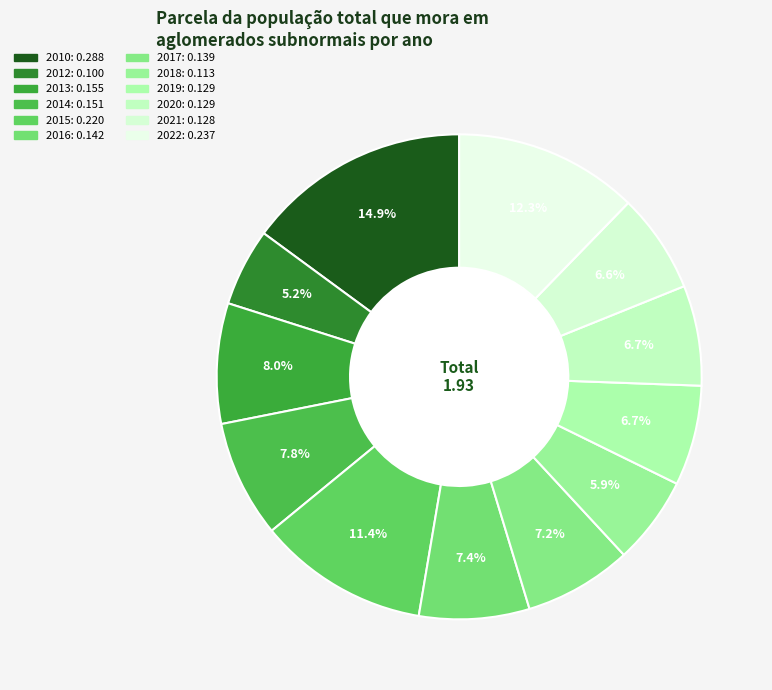

Between 2010 and 2016, which is larger?

2010